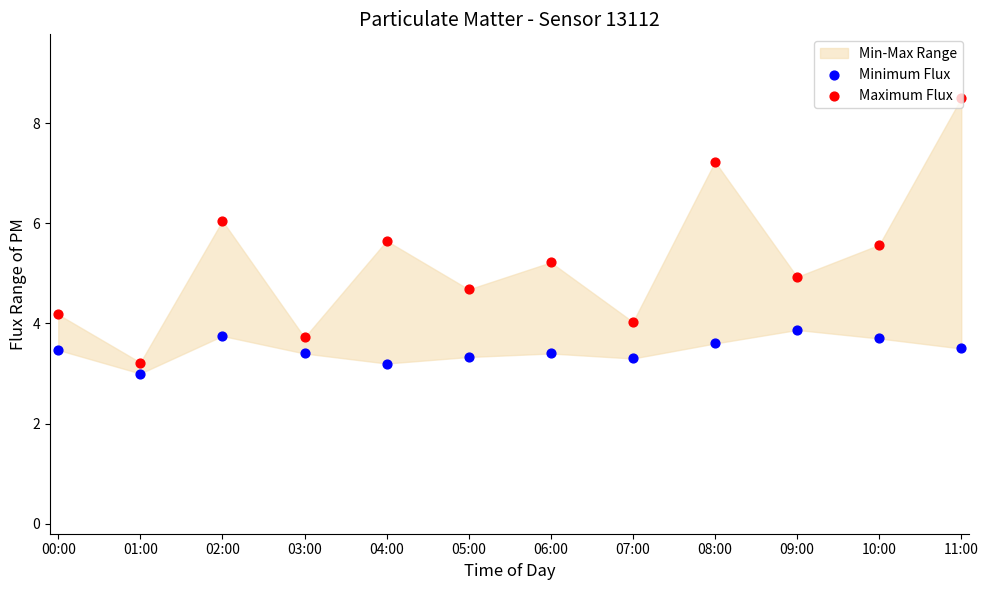

At how many categories does at least one series exceed 5?

6